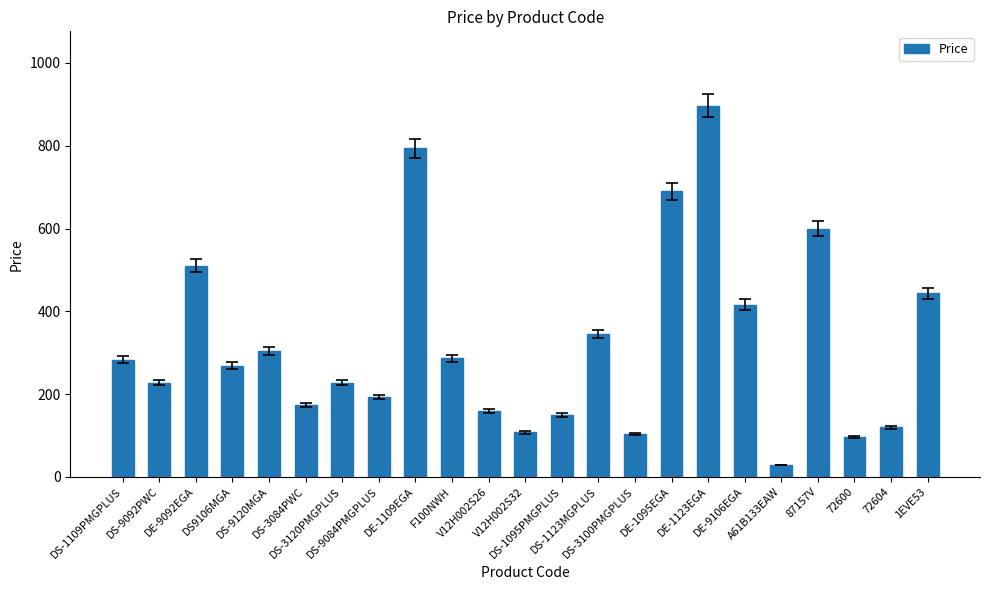

What is the value of the 21st bar from the left?

96.0